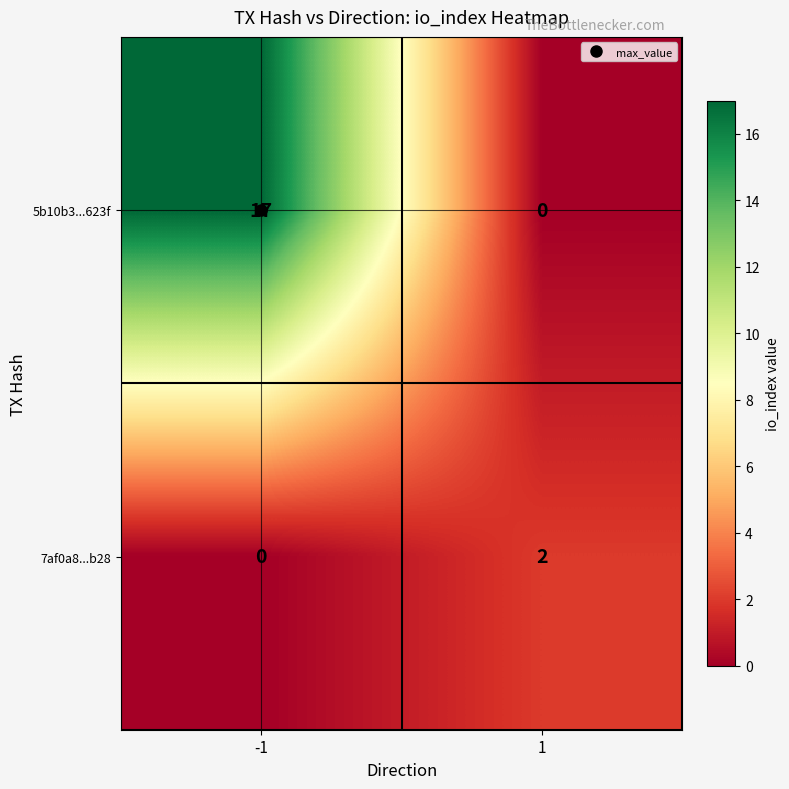

Rank the series by their average value, from highest to lowest.

5b10b3...623f, 7af0a8...b28